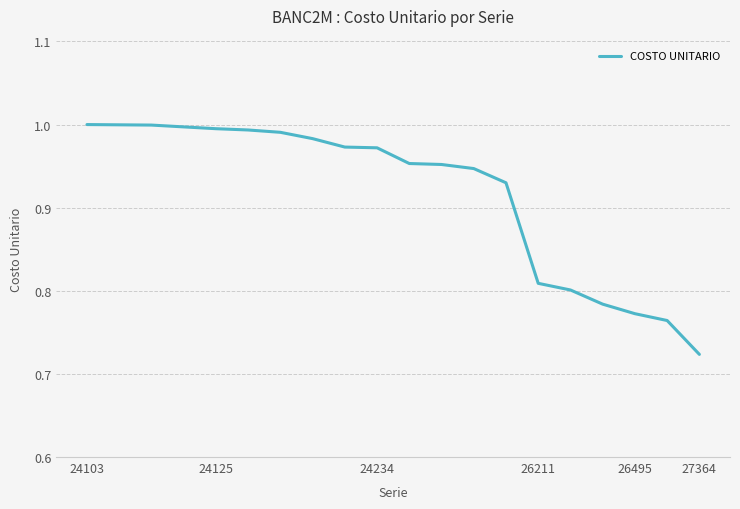

At which category does the chart reach its minimum across all series?

27364